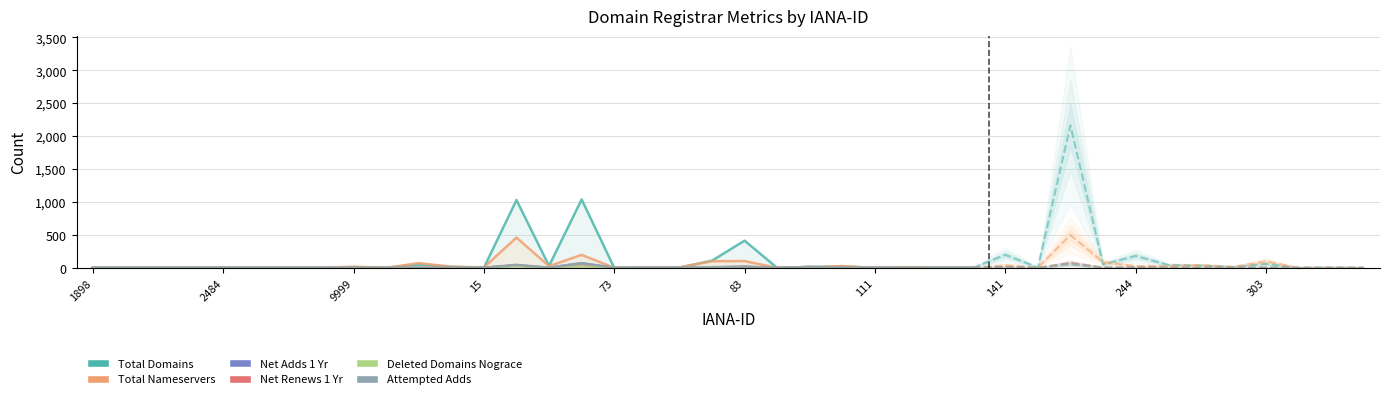

What is the sum of all net-adds-1-yr values?

147